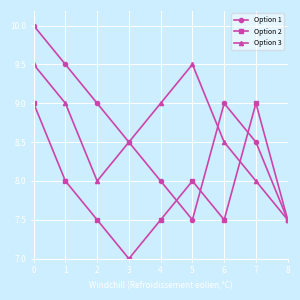

What is the difference between the second highest and minimum values in the Option 2 series?

2.0